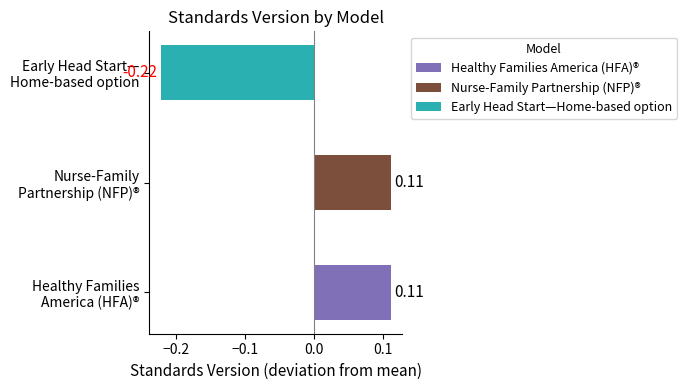

Which series has the widest spread of values?

Early Head Start—Home-based option